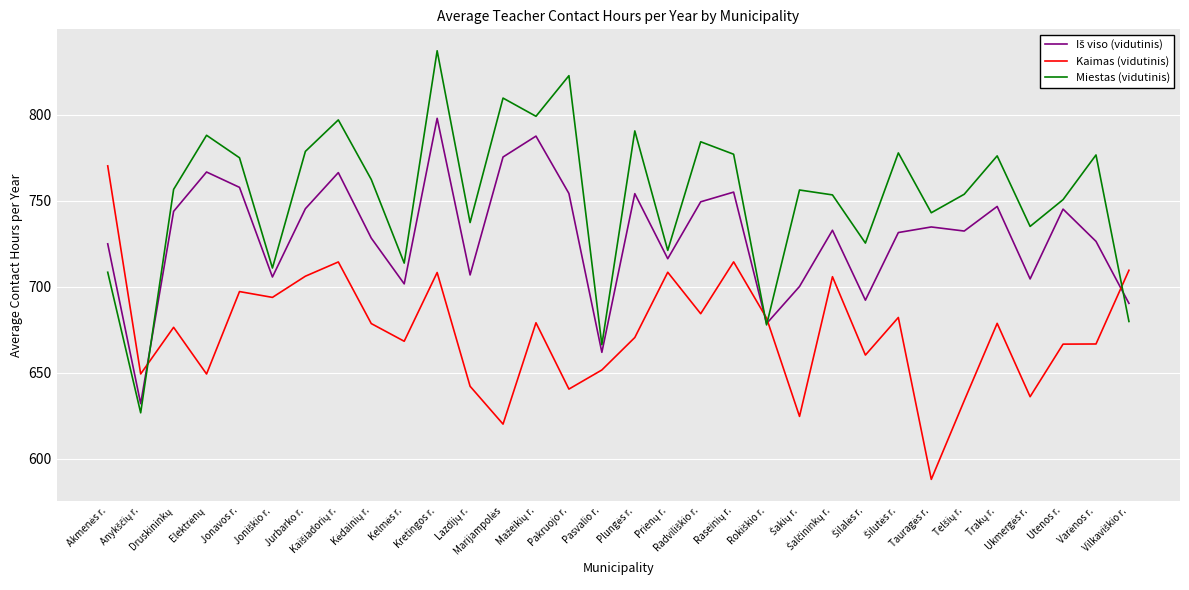

Which series has the widest spread of values?

Miestas (vidutinis)